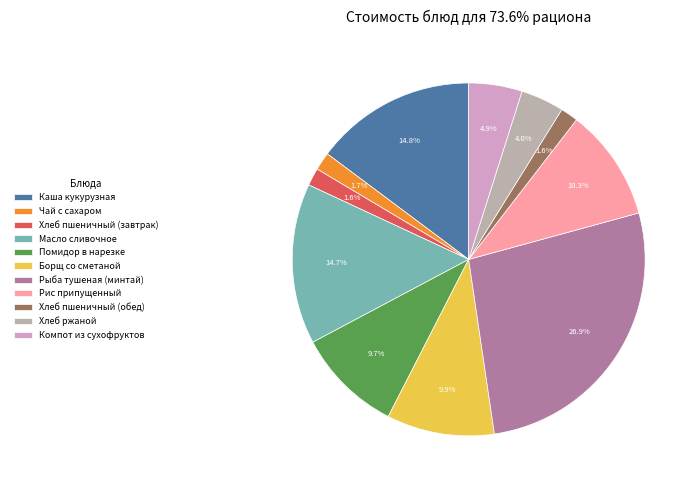

What is the ratio of the value at Каша кукурузная to the value at Борщ со сметаной?

1.5